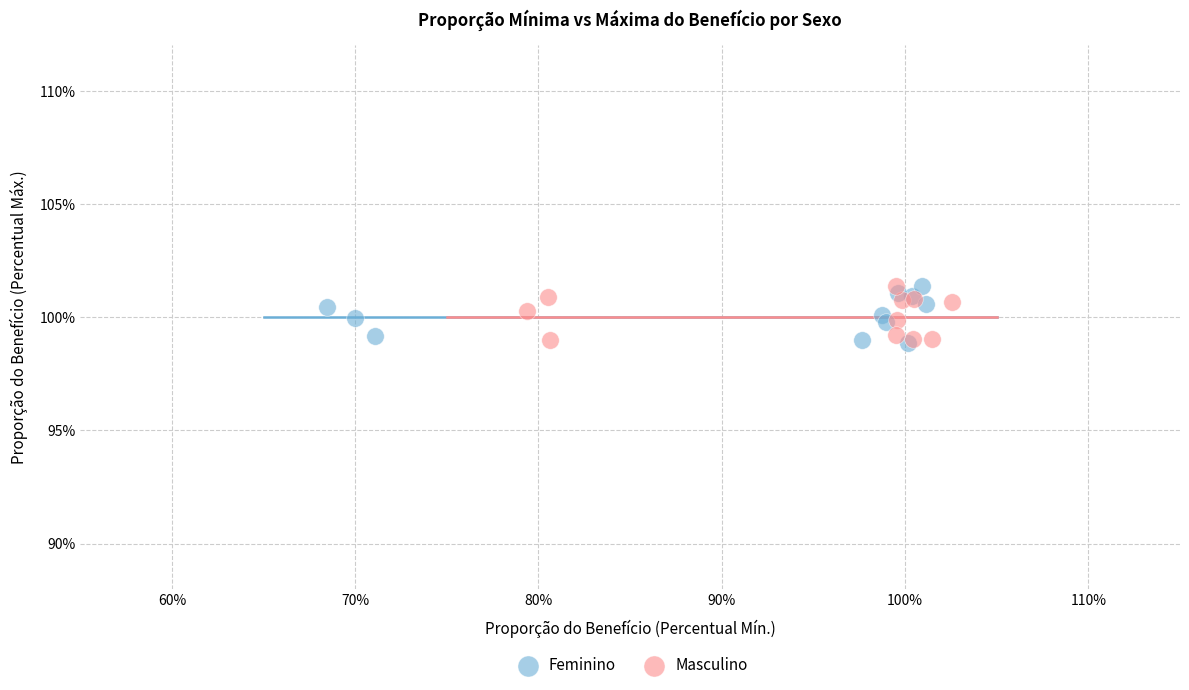

What are all the series names shown in the legend?

Feminino, Masculino